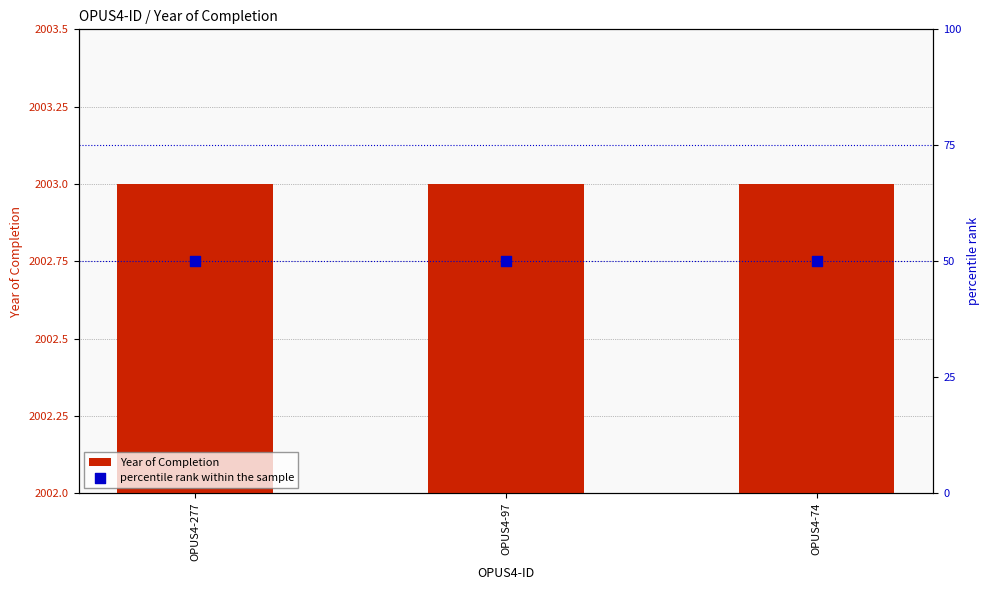

Is the value of Year of Completion at OPUS4-97 greater than the value of percentile rank within the sample at OPUS4-74?

Yes